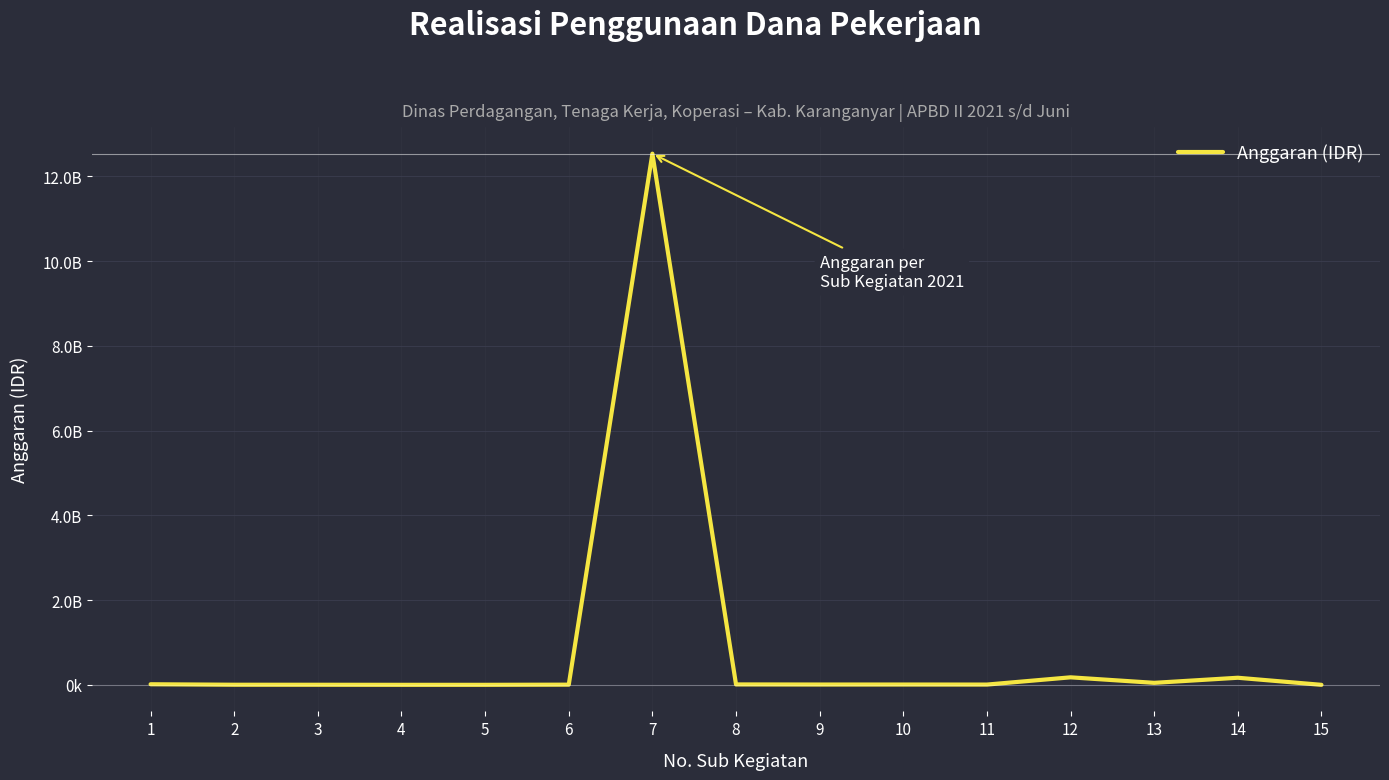

List the labels in order of value, smallest first.

4, 5, 15, 3, 2, 6, 11, 9, 10, 8, 1, 13, 14, 12, 7